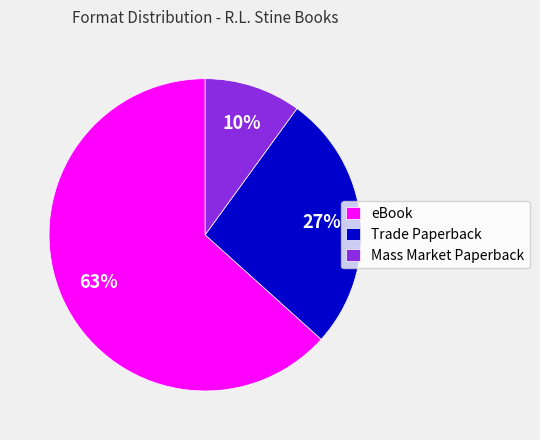

To the nearest percent, what percentage of the pie is Mass Market Paperback?

10%